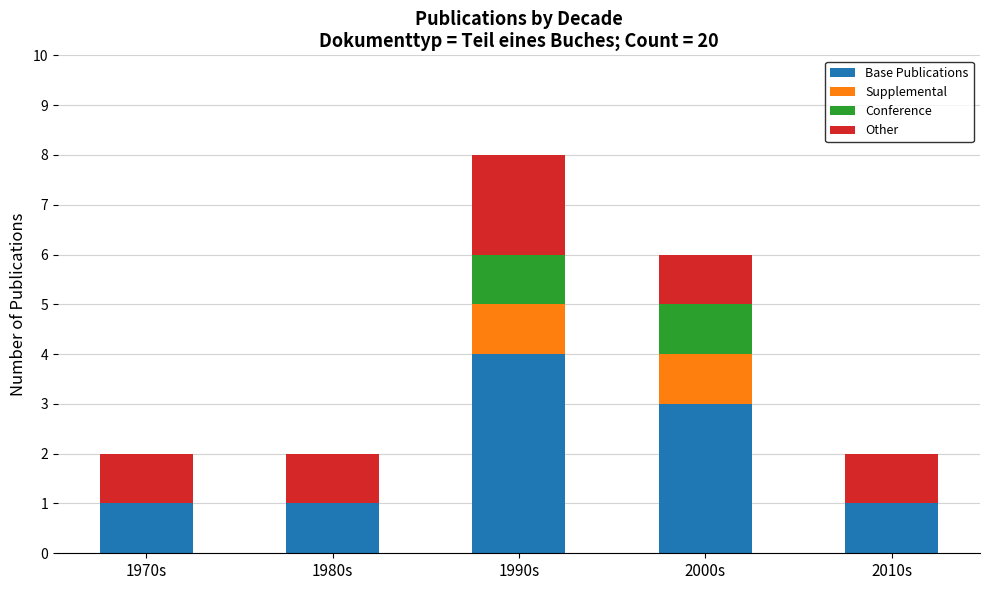

What is the total value across all series at 2000s?

6